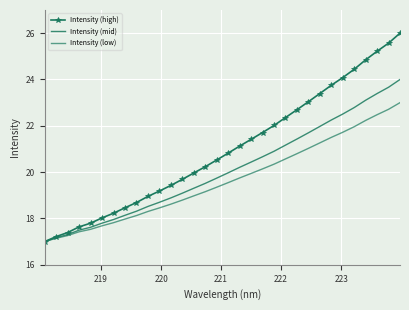

True or false: Intensity (high) and Intensity (low) cross at least once.

False